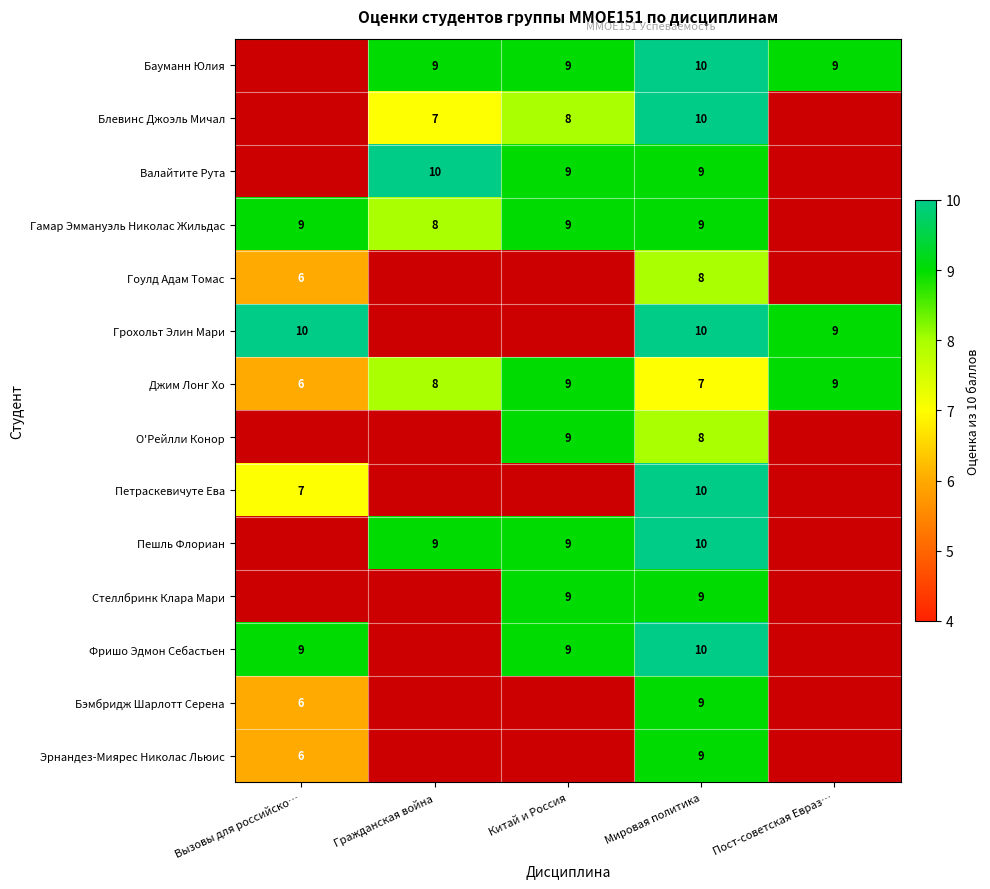

What is the total value across all series at Мировая политика?

128